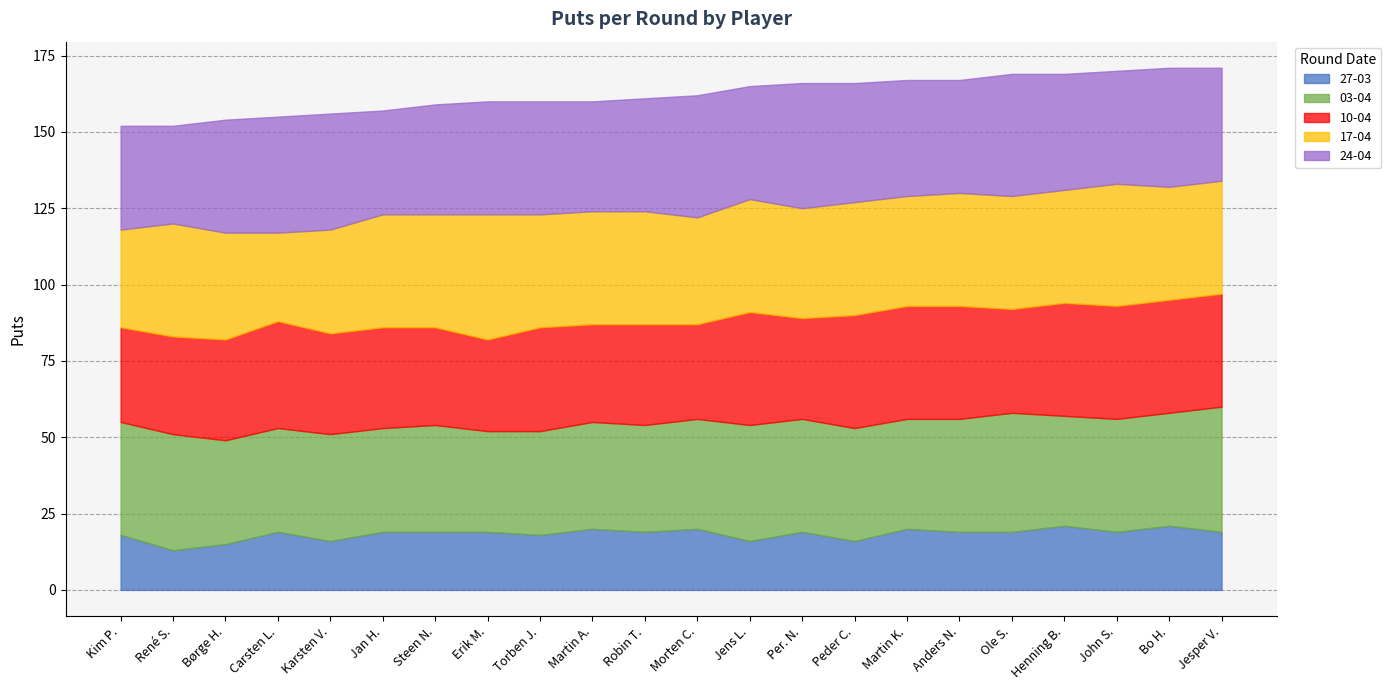

Where is the first local maximum for 10-04?

Carsten L.